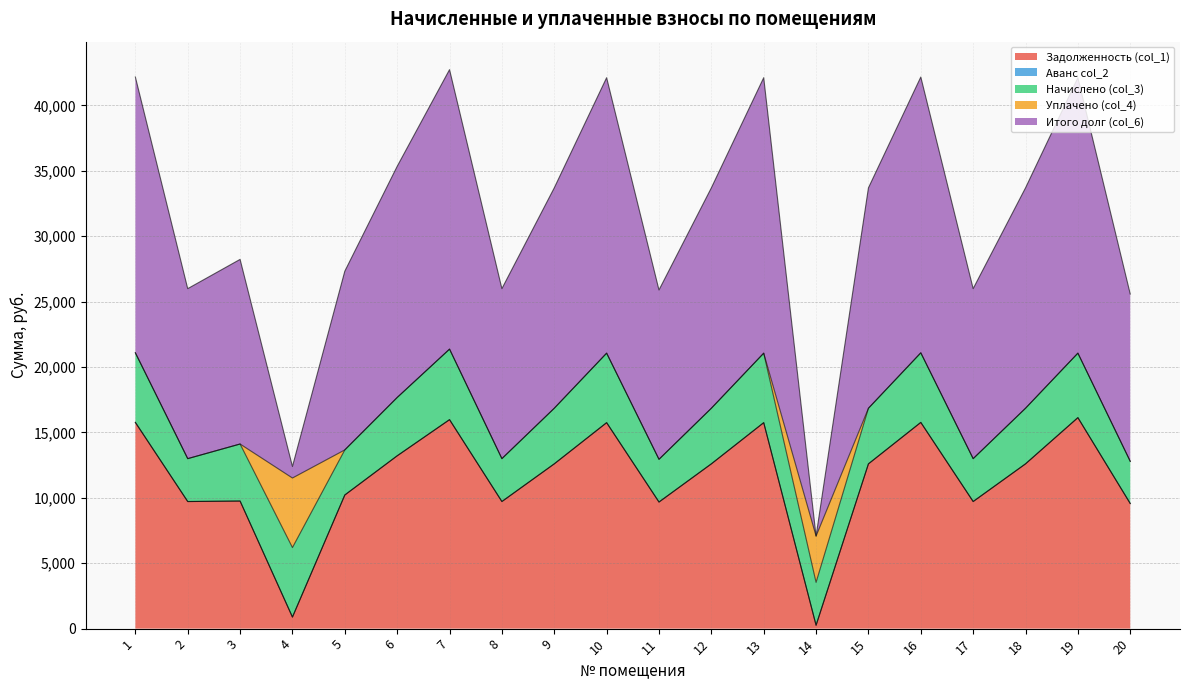

True or false: Задолженность (col_1) has a value of 5889.2 at 7.

False